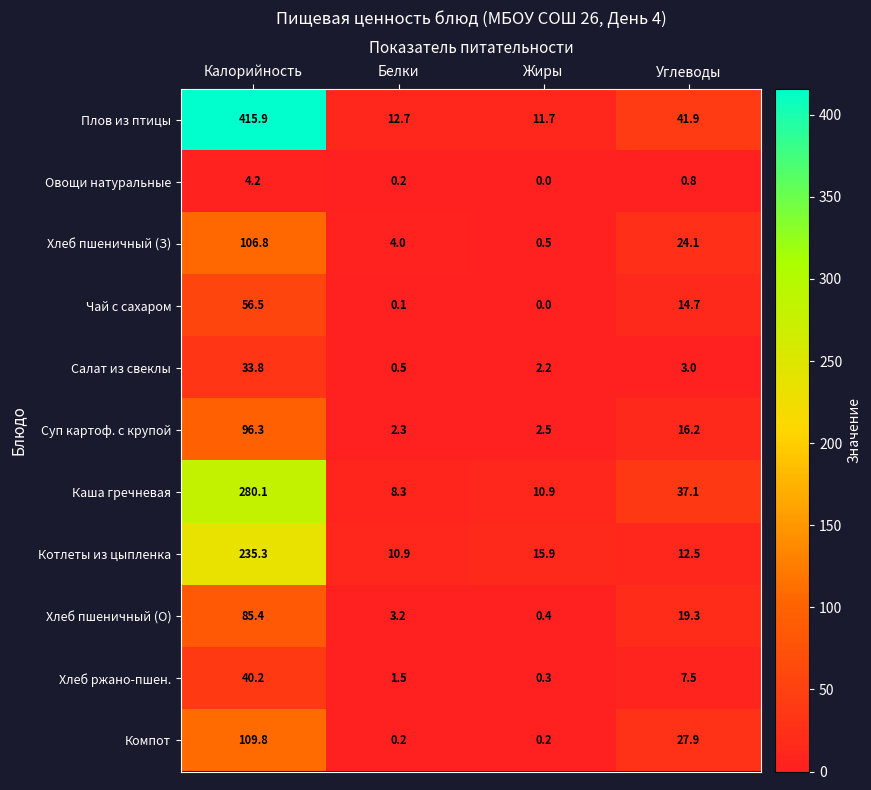

Count the number of data series in this chart.

11